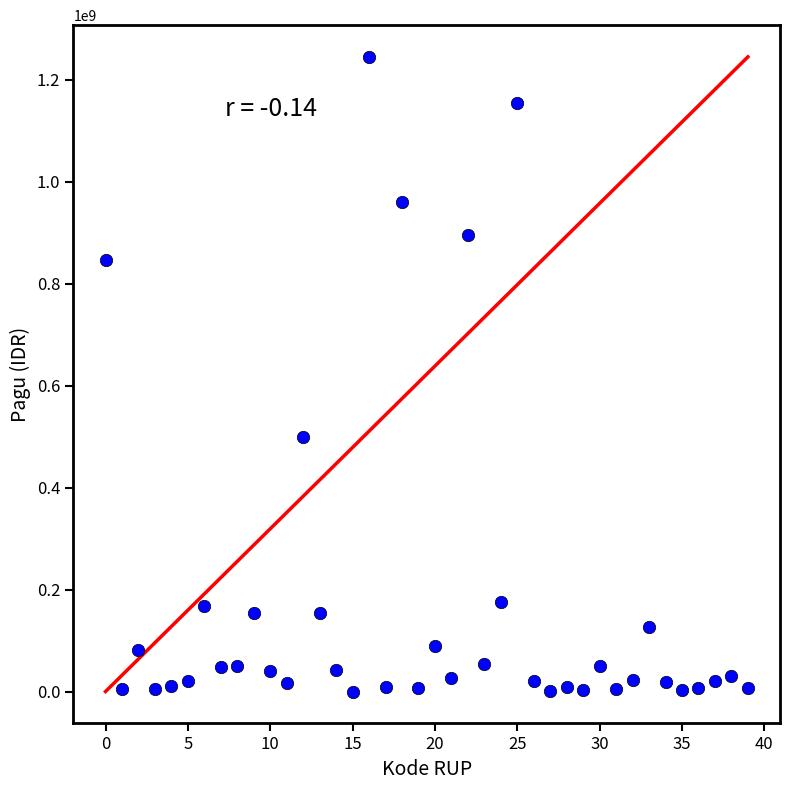

What Y value in the scatter plot is closest to 622840000?

499932000